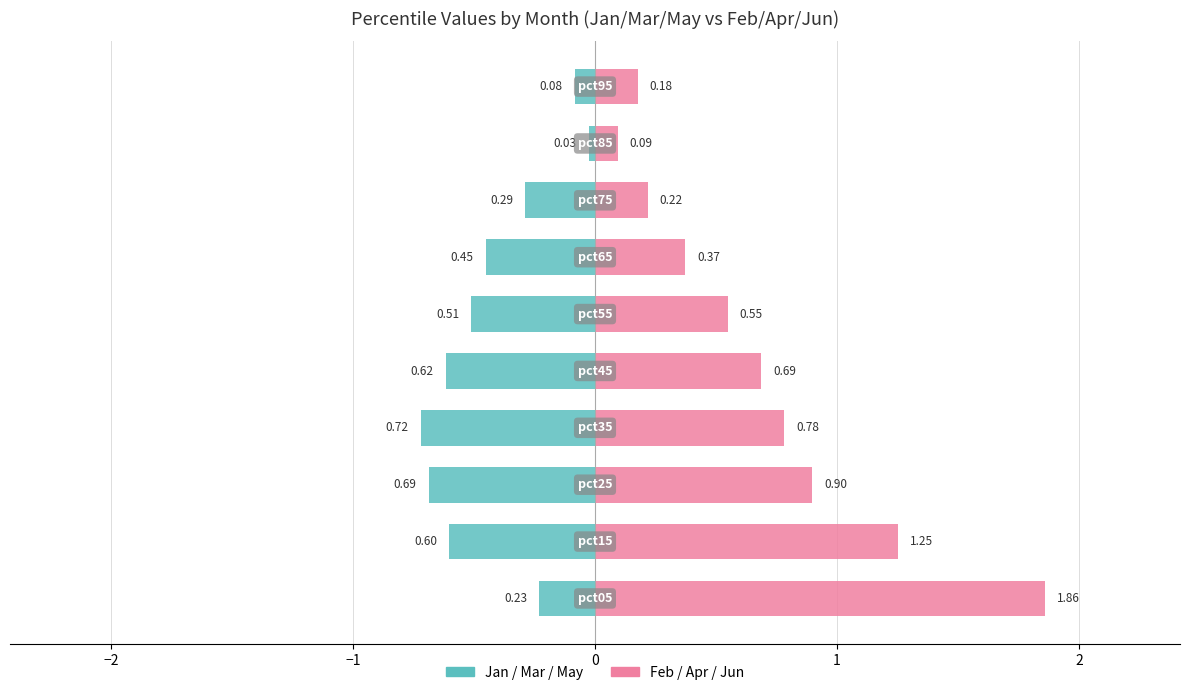

Is the value of Jan/Mar/May (neg direction) at −1 greater than the value of Feb/Apr/Jun (pos direction) at 8?

No